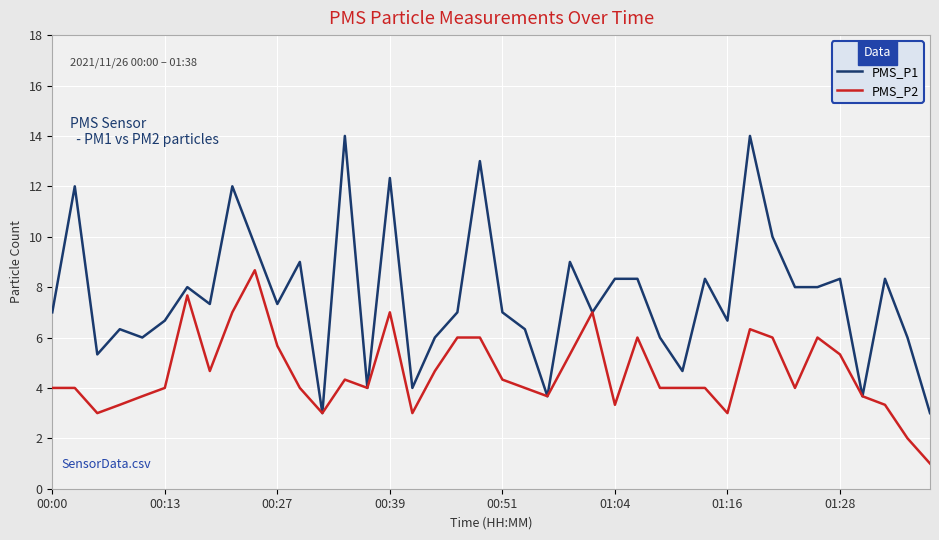

What is the minimum value for PMS_P2?

1.0